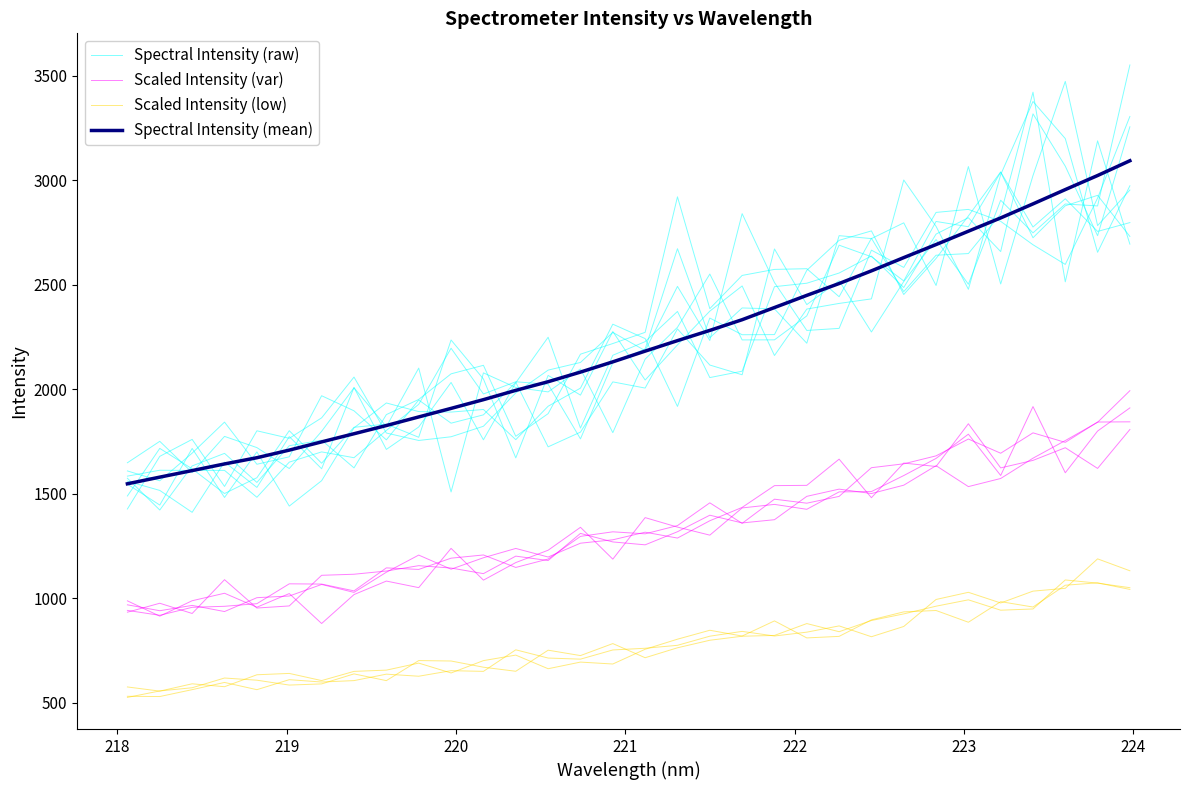

How many interior local peaks does the Spectral Intensity (raw) series have?

11